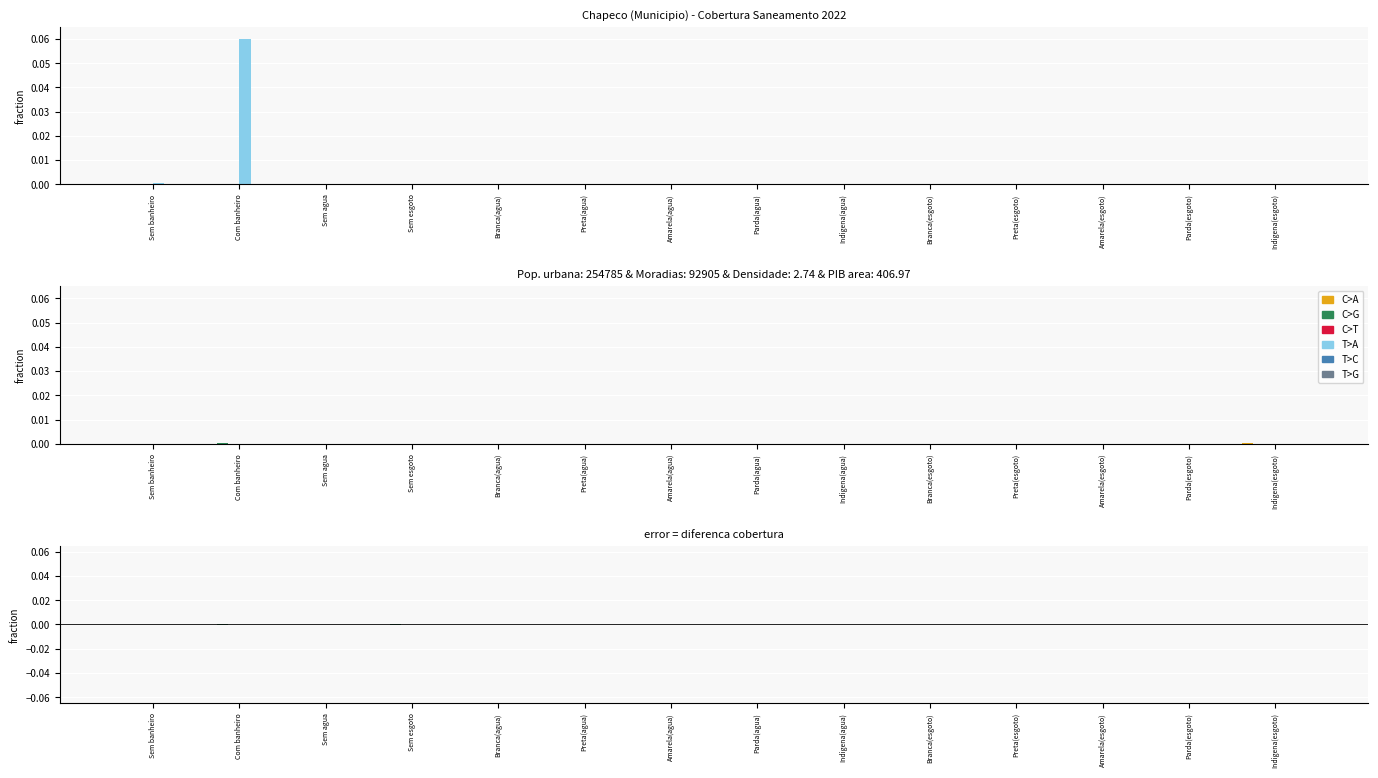

Count the C>G values in the range 0 to 1.

12